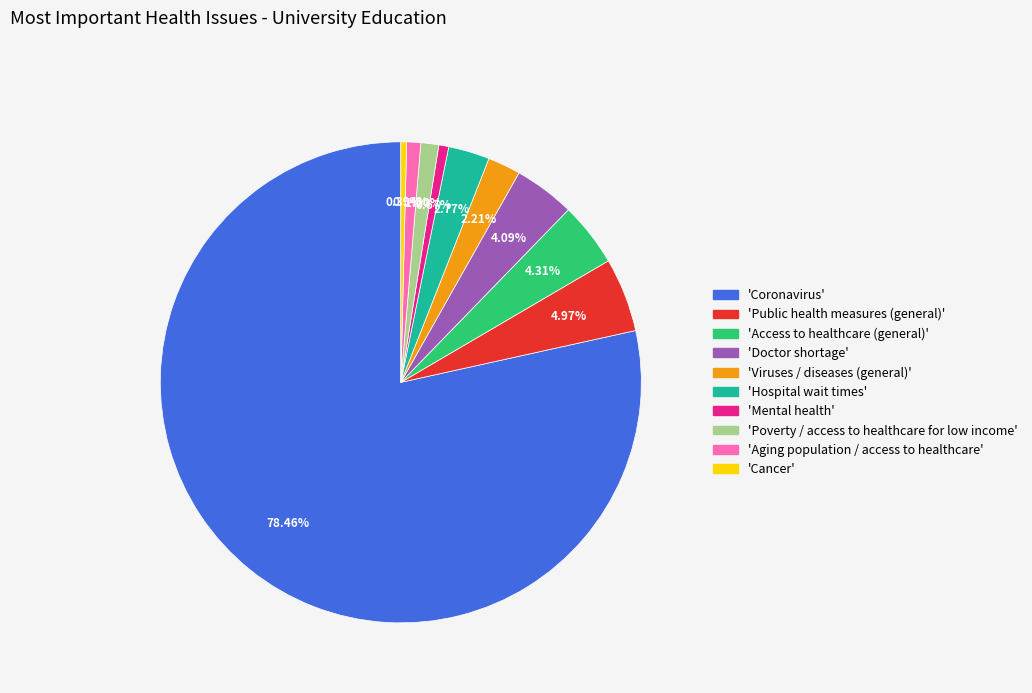

Is there any slice that represents more than half of the pie?

Yes